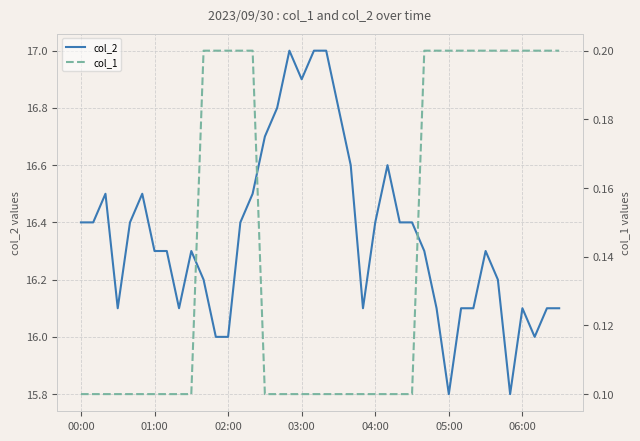

The value of col_2 at 02:00 is 16.0. True or false?

True